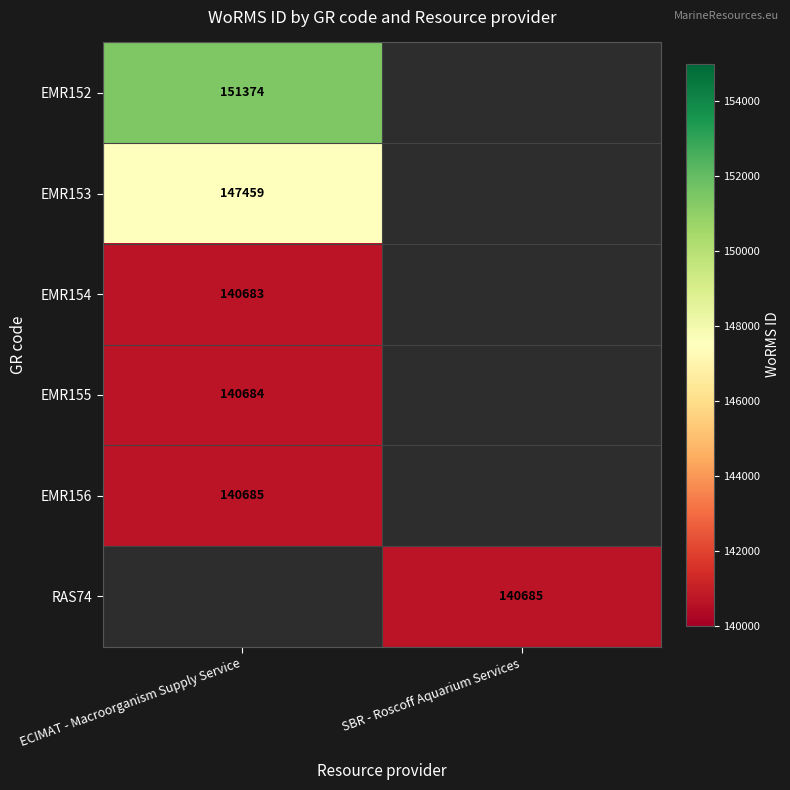

Is the value of EMR155 at ECIMAT - Macroorganism Supply Service greater than the value of EMR152 at ECIMAT - Macroorganism Supply Service?

No